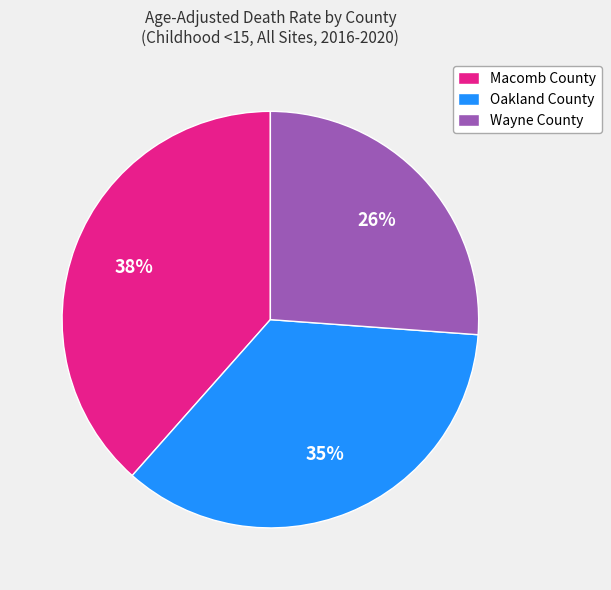

Which category has the smallest portion of the pie?

Wayne County